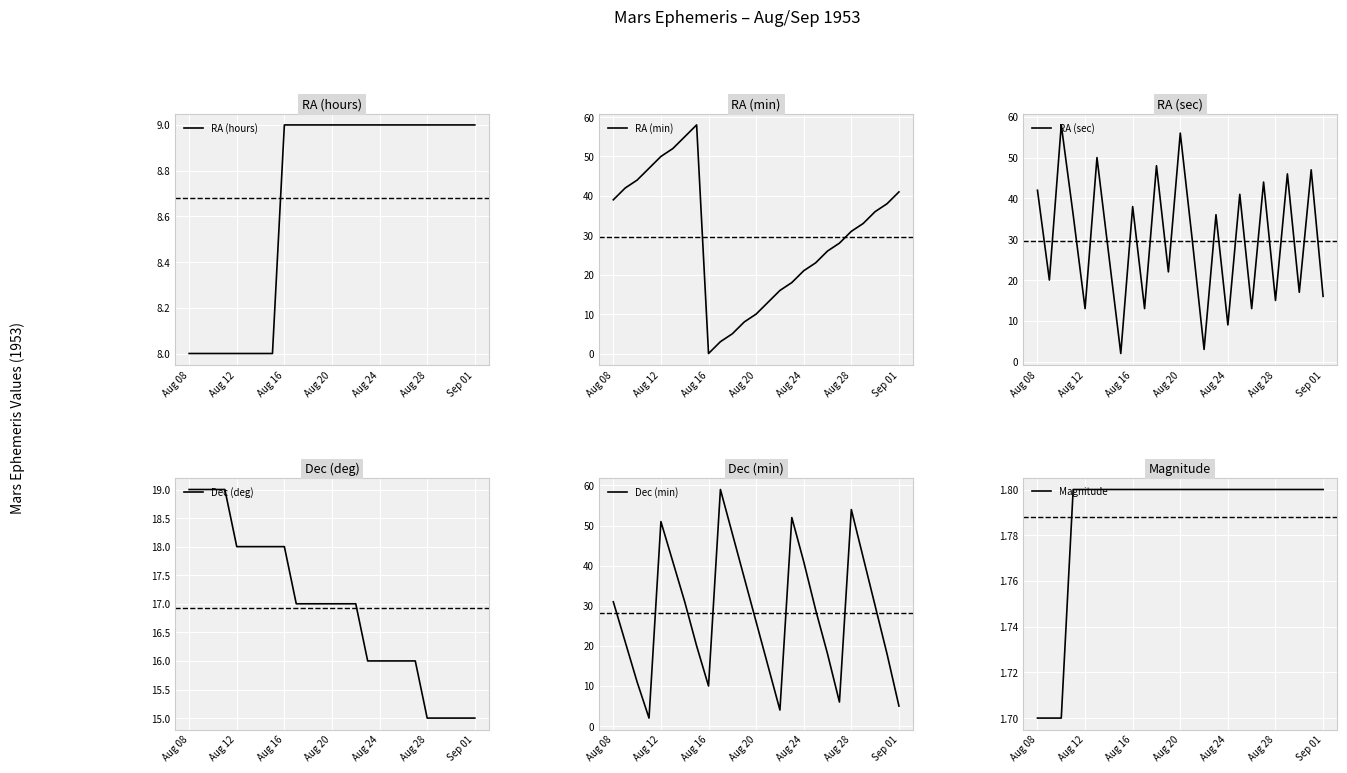

True or false: Magnitude and RA (sec) intersect in this chart.

False